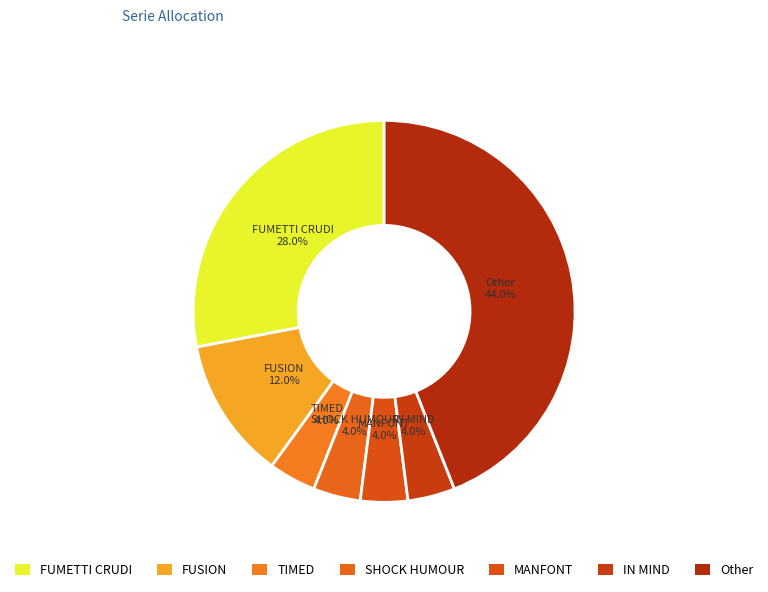

To the nearest percent, what is the average slice percentage?

14%